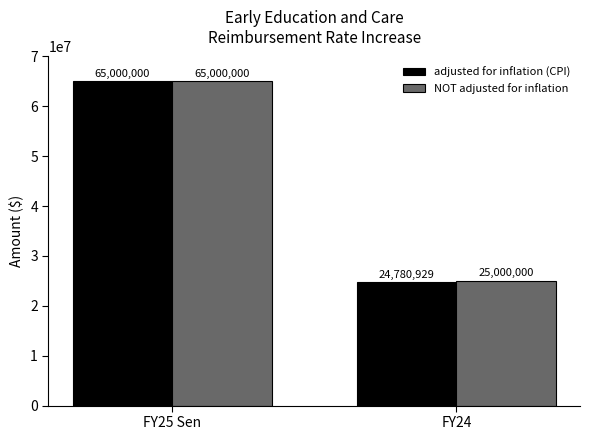

How many groups of bars are there?

2